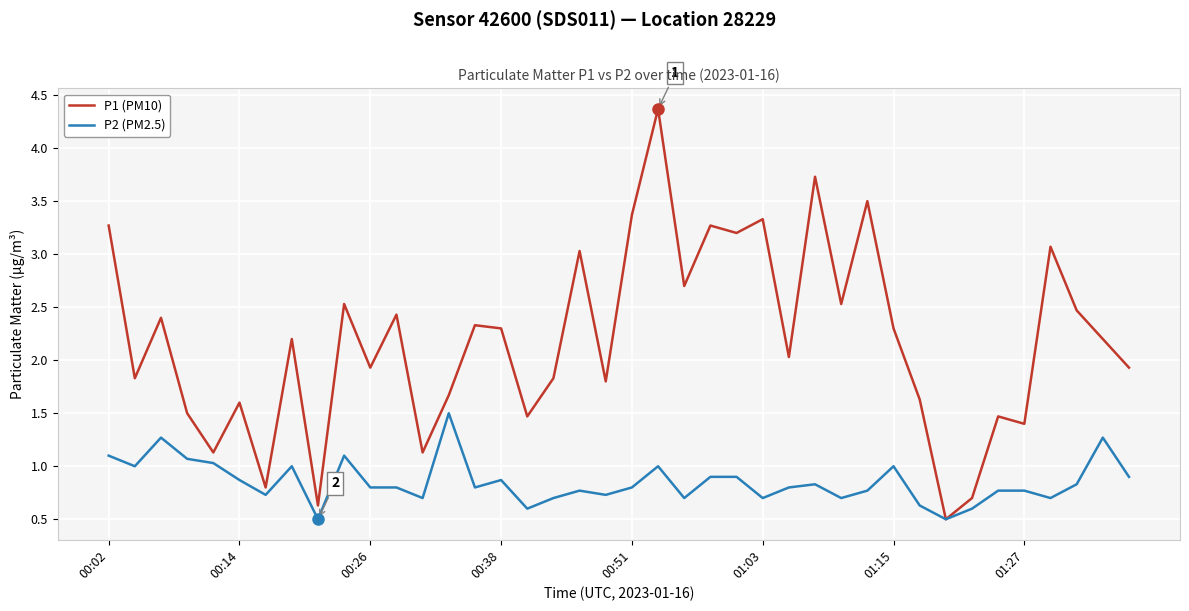

Is this an area chart (filled region under the line)?

No